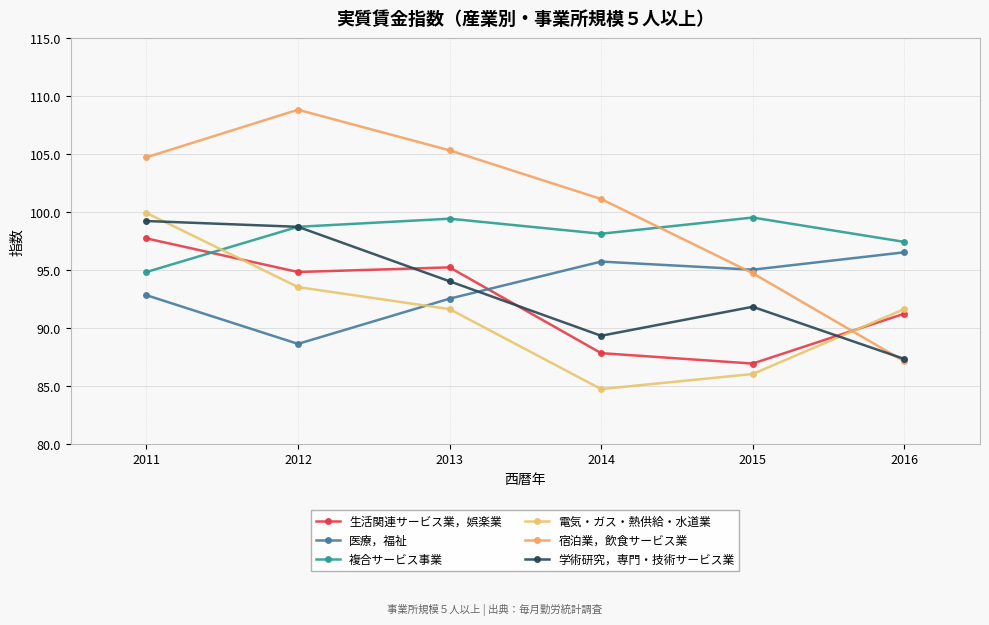

Between which two adjacent categories do 医療，福祉 and 学術研究，専門・技術サービス業 first intersect?

2013 and 2014